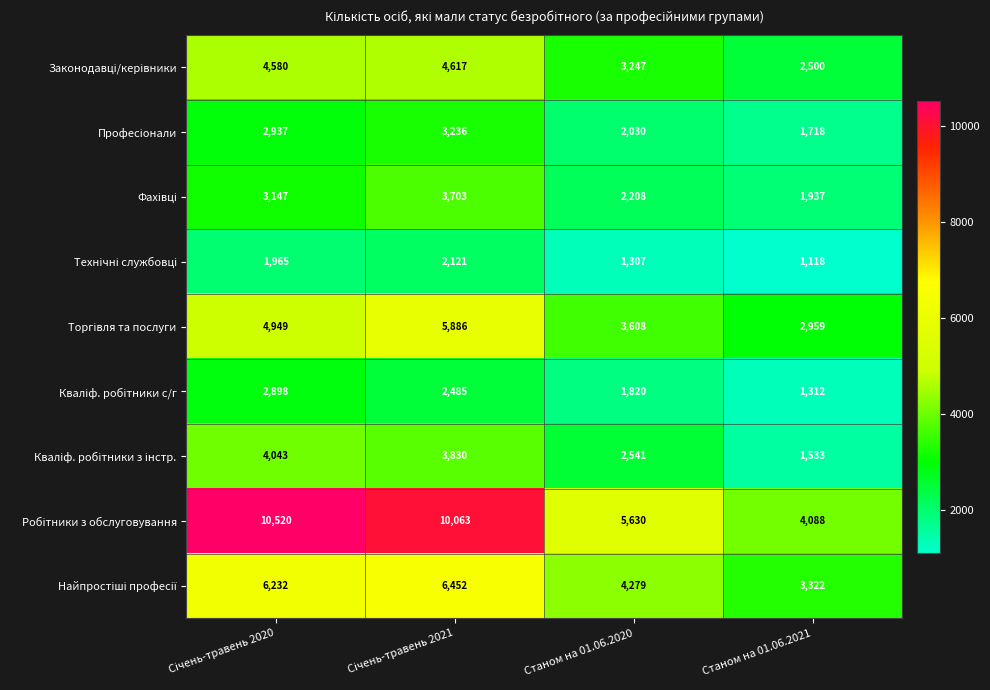

How many series are shown in this chart?

9